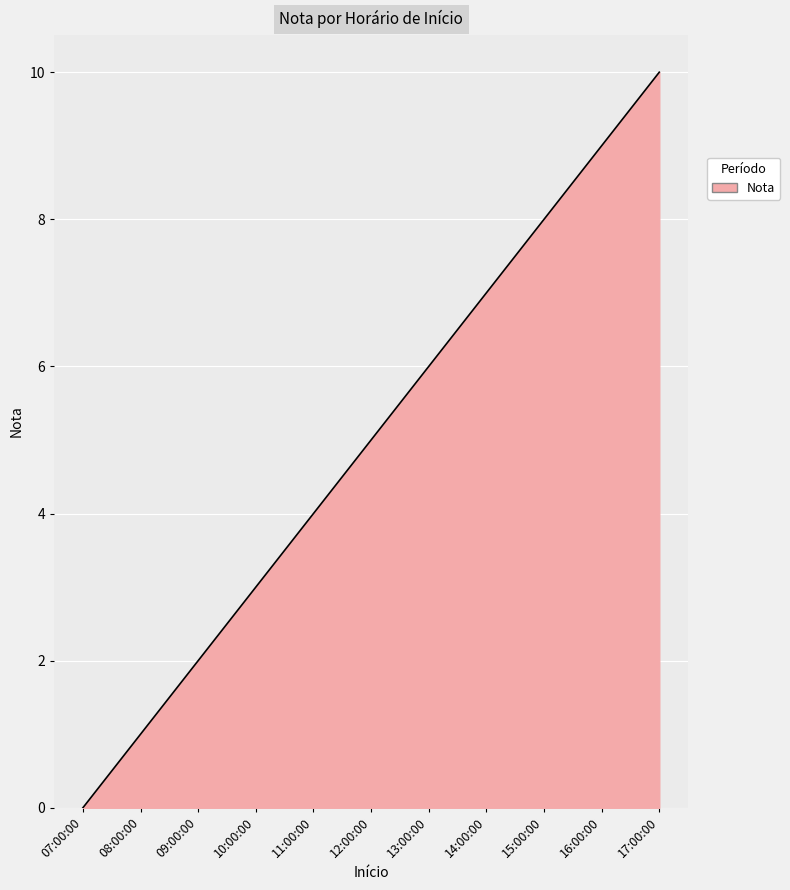

How many series are shown in this chart?

1